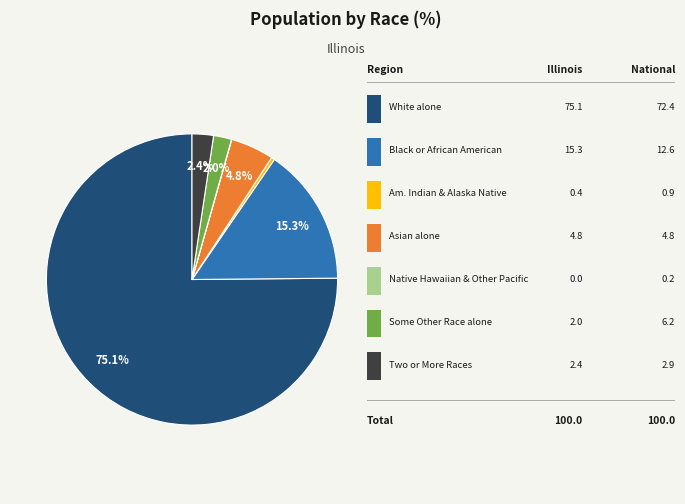

Is there any slice that represents more than half of the pie?

Yes